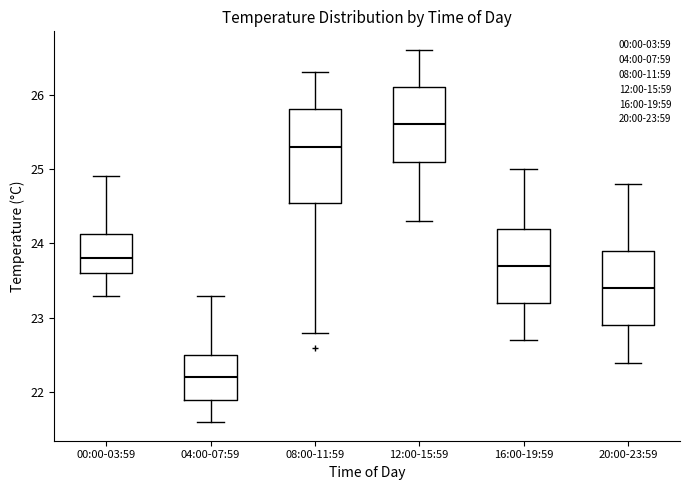

Which box is the tallest, from its lower edge to its upper edge?

08:00-11:59